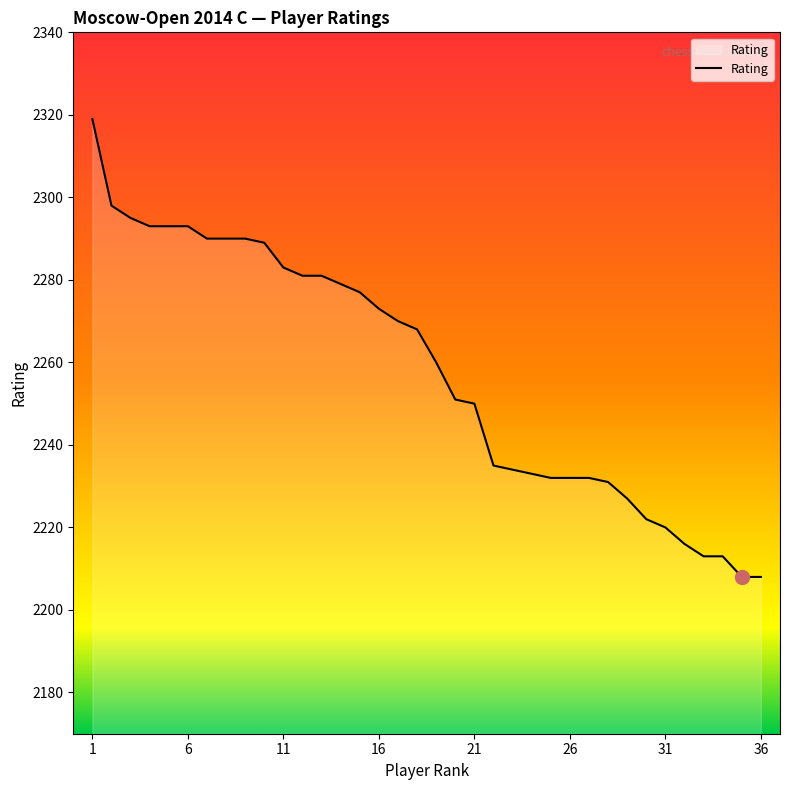

What is the difference between the maximum and minimum values?

111